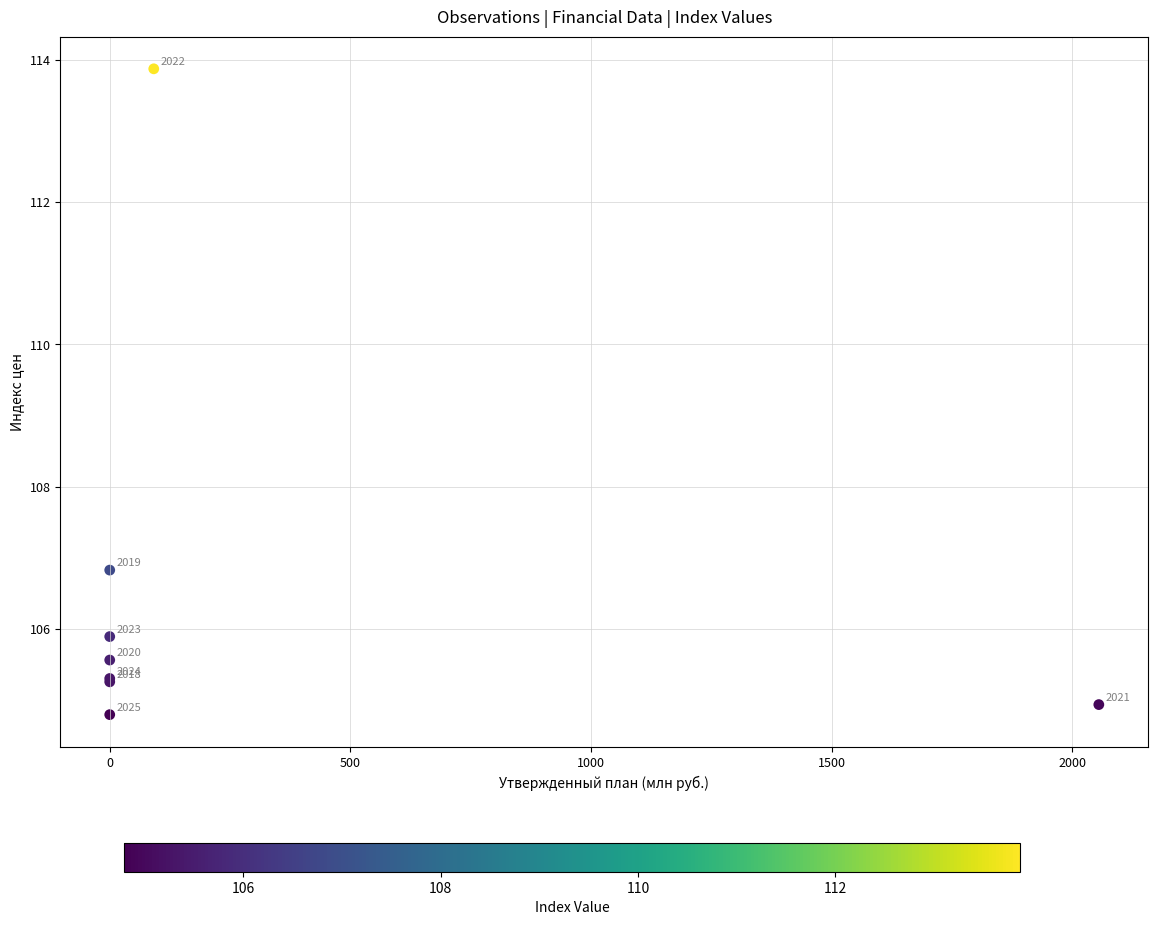

What Y value in the scatter plot is closest to 109?

106.8